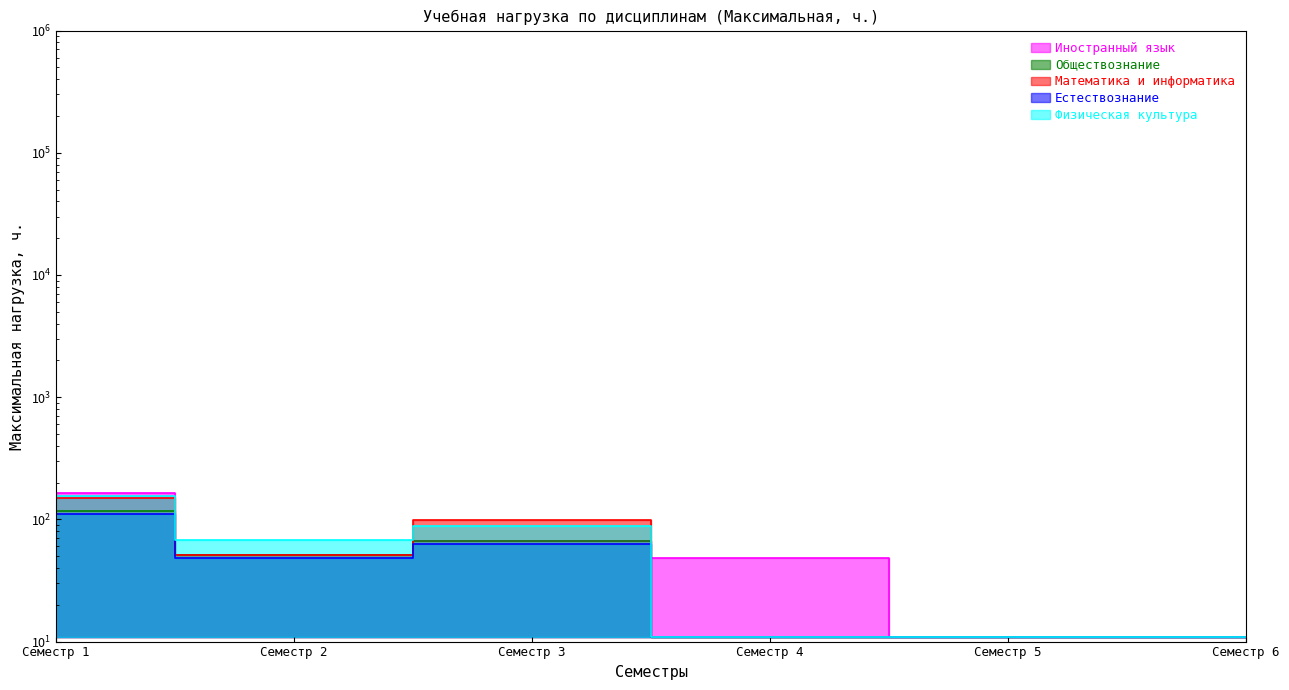

True or false: Естествознание and Иностранный язык cross at least once.

False